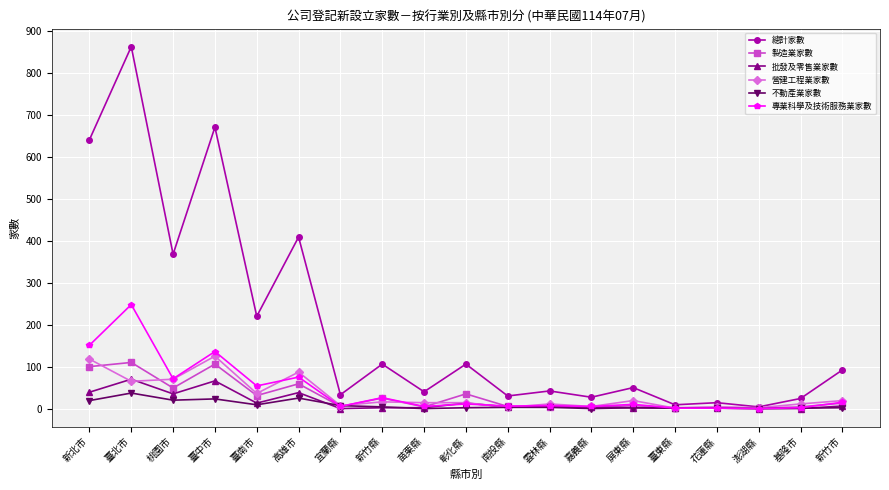

Is it true that 專業科學及技術服務業家數 equals 44 at 高雄市?

False